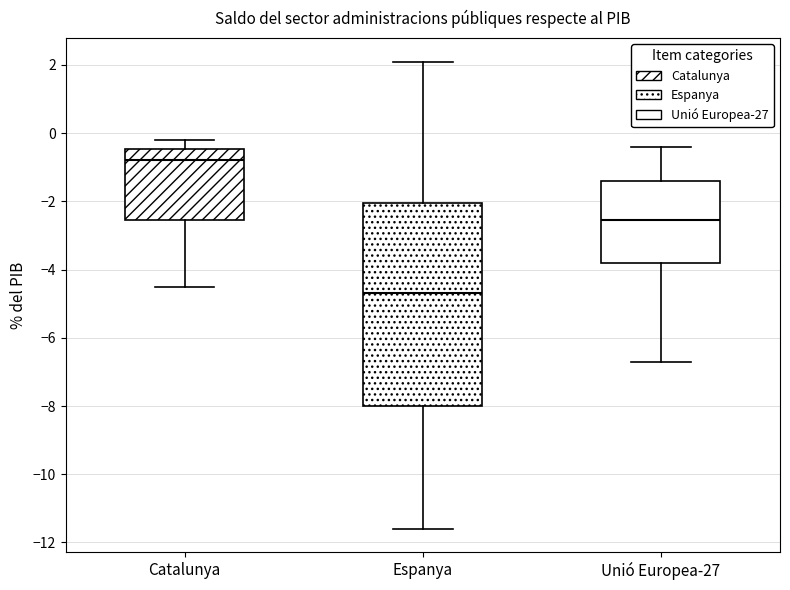

Reading left to right, transcribe this box plot: for each box, give where its median line is, the range the box spans, and where its two whiskers end, as read against the y-axis. The values are not printed on the chart, so give them approximately, as read against the axis.

Catalunya: median -0.8, box -2.6 to -0.4, whiskers -4.4 to -0.2
Espanya: median -4.6, box -8.0 to -2.0, whiskers -11.6 to 2.2
Unió Europea-27: median -2.6, box -3.8 to -1.4, whiskers -6.6 to -0.4